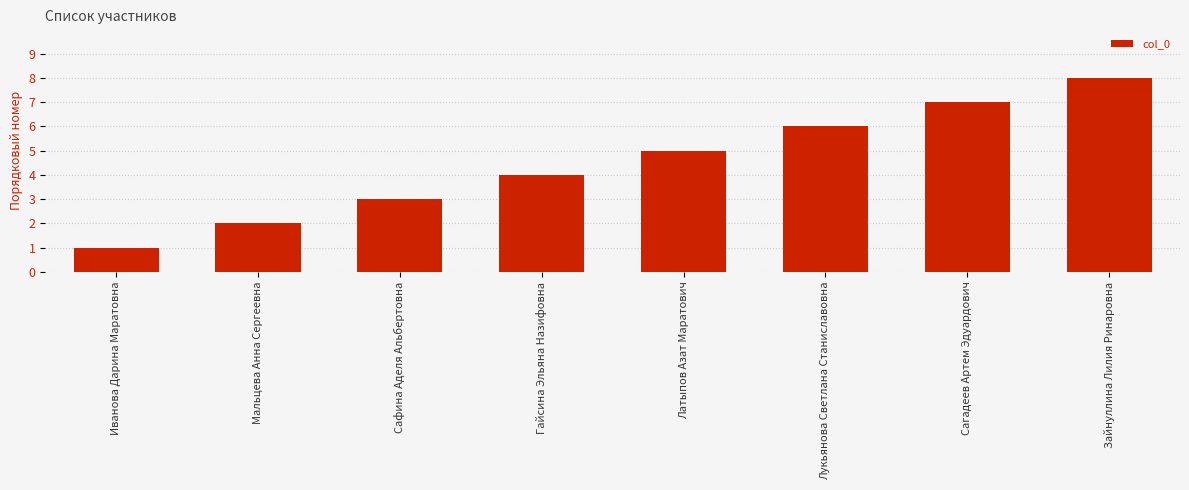

What is the sum of all values?

36